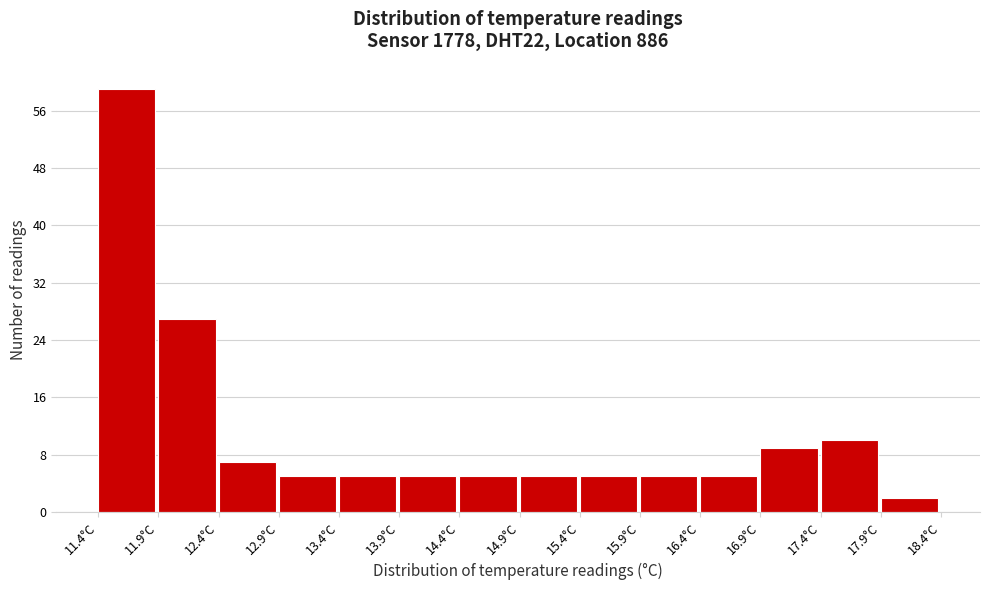

Which range on the x-axis has the tallest bar?

11.4 to 11.9